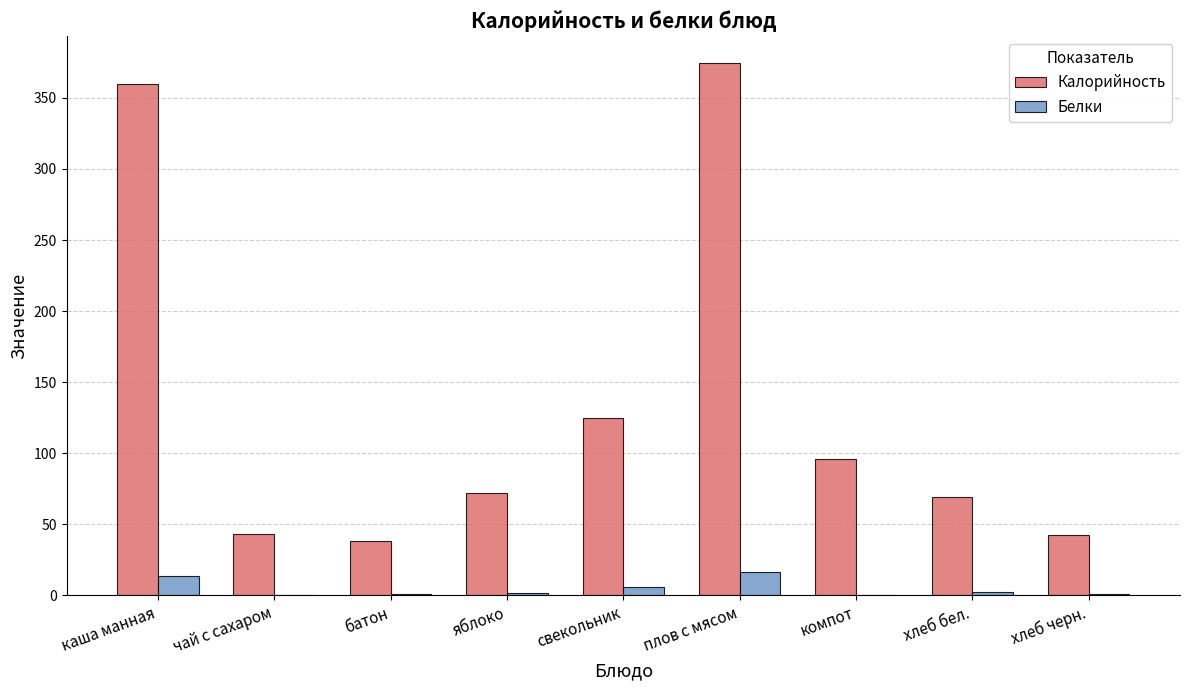

At which label does Белки first exceed 1?

каша манная